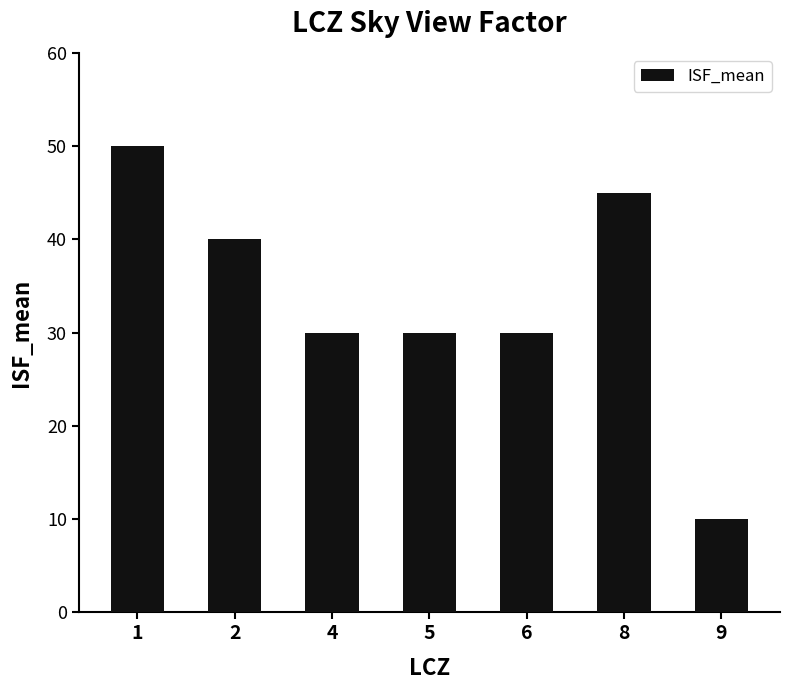

At which category does the chart reach its peak across all series?

1